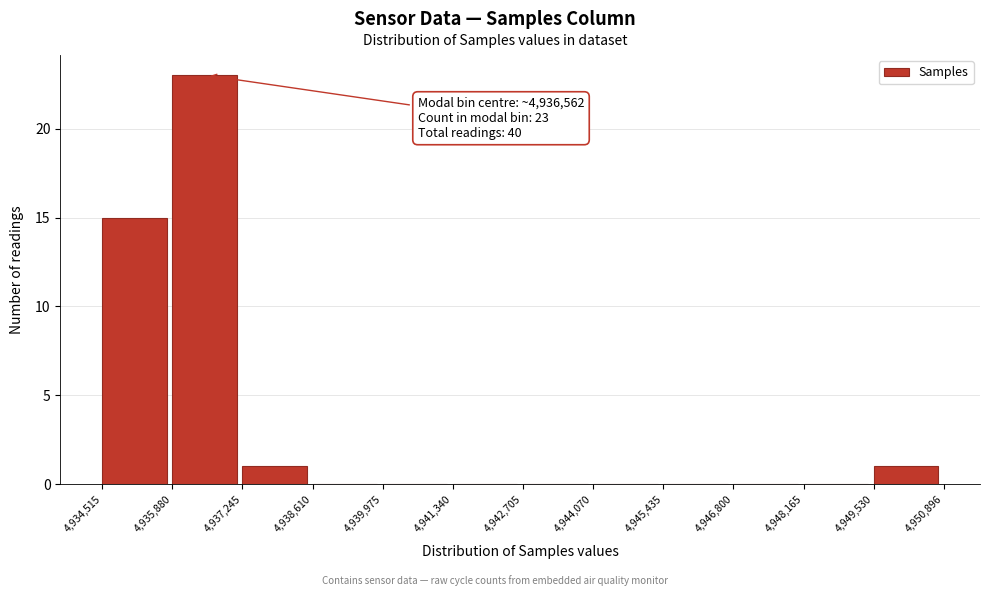

Which range on the x-axis has the tallest bar?

4,935,880 to 4,937,245